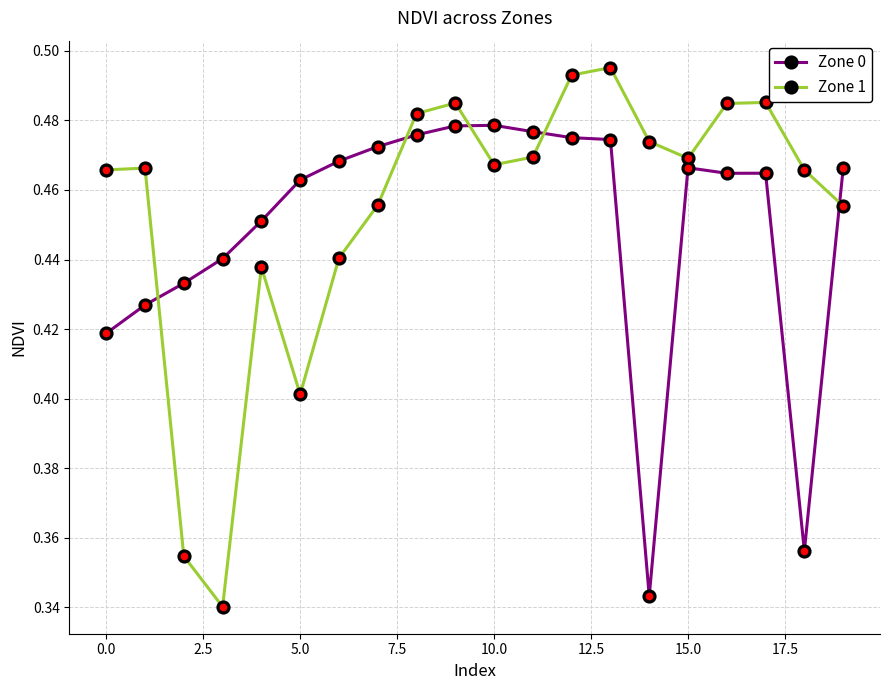

In Zone 0, how many points are lower than both neighbors (excluding endpoints)?

3